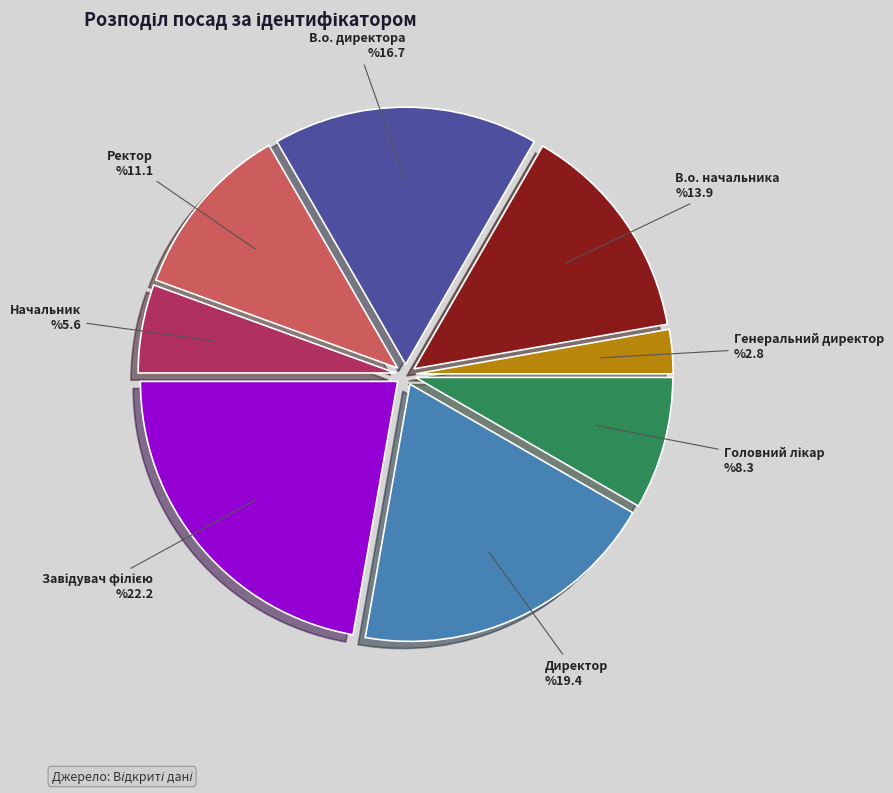

True or false: Директор accounts for 19% of the total.

True